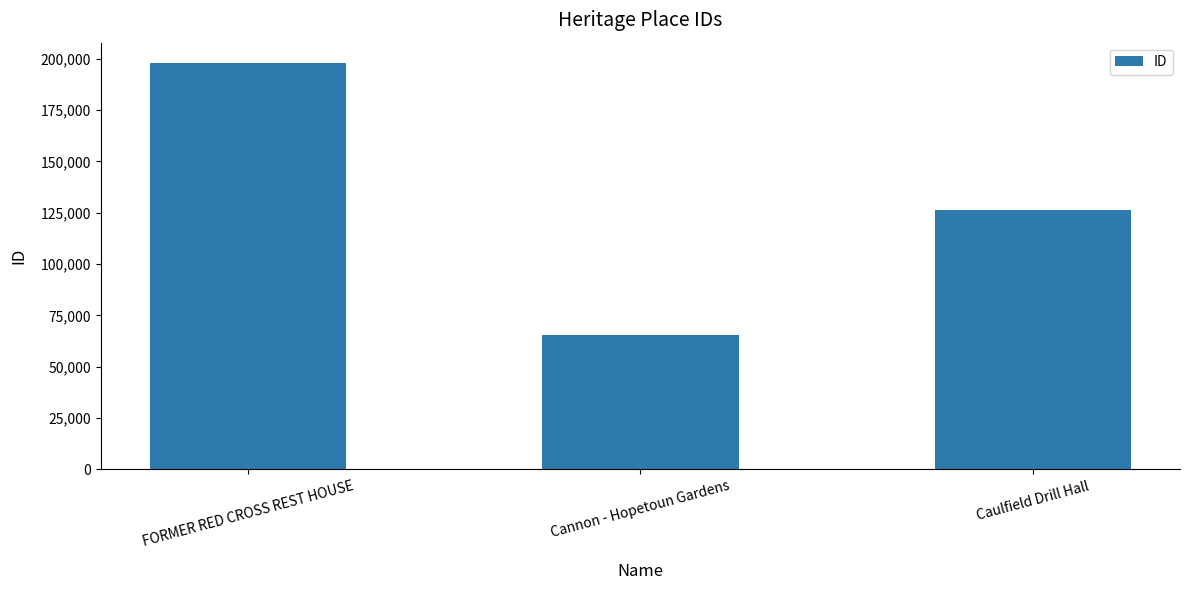

What is the change in value from FORMER RED CROSS REST HOUSE to Cannon - Hopetoun Gardens?

-132368